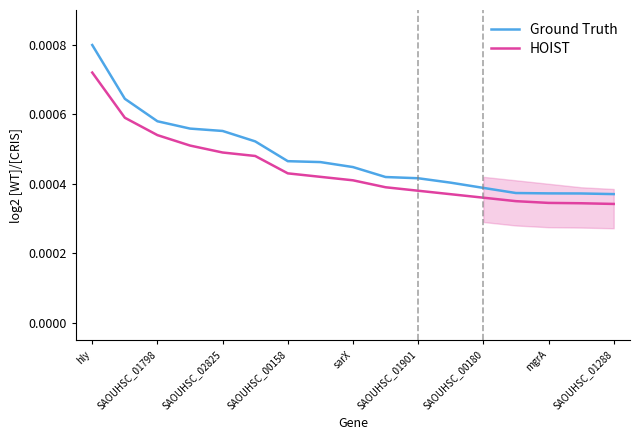

Does the chart display data point markers on the line(s)?

No